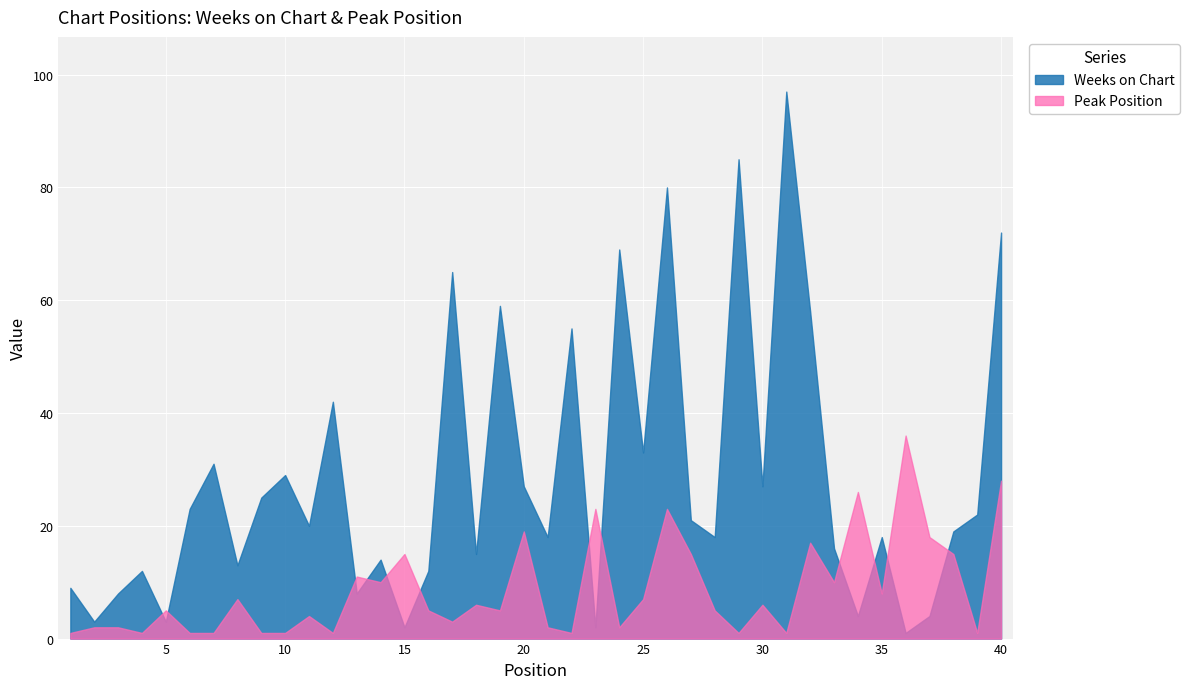

Where is the first local maximum for Peak Position?

5